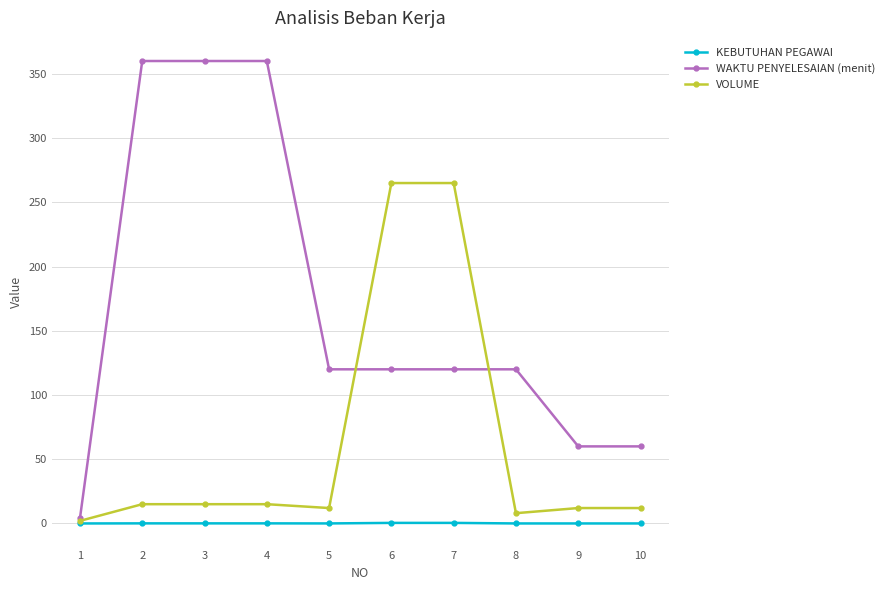

How many lines are shown in the chart?

3